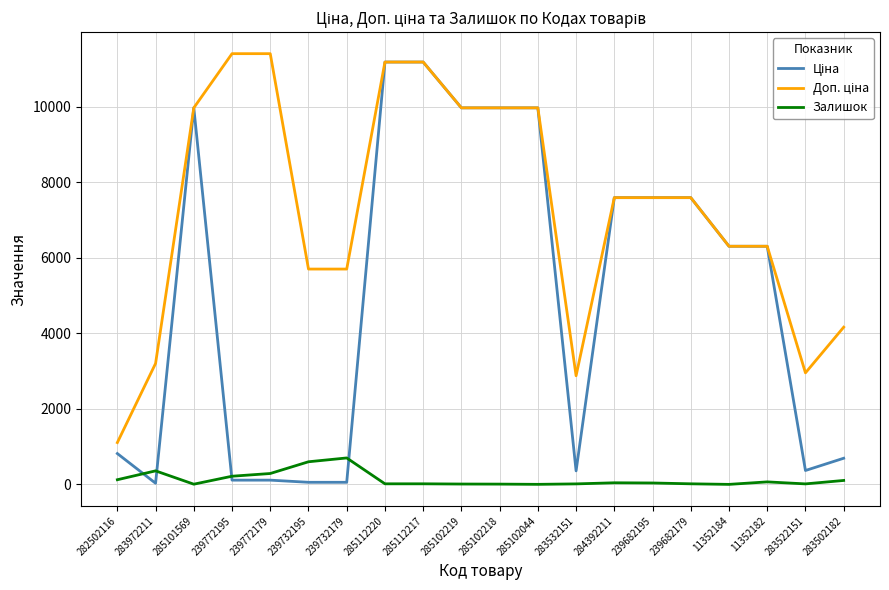

True or false: Залишок has a value of 702.0 at 239732179.

True